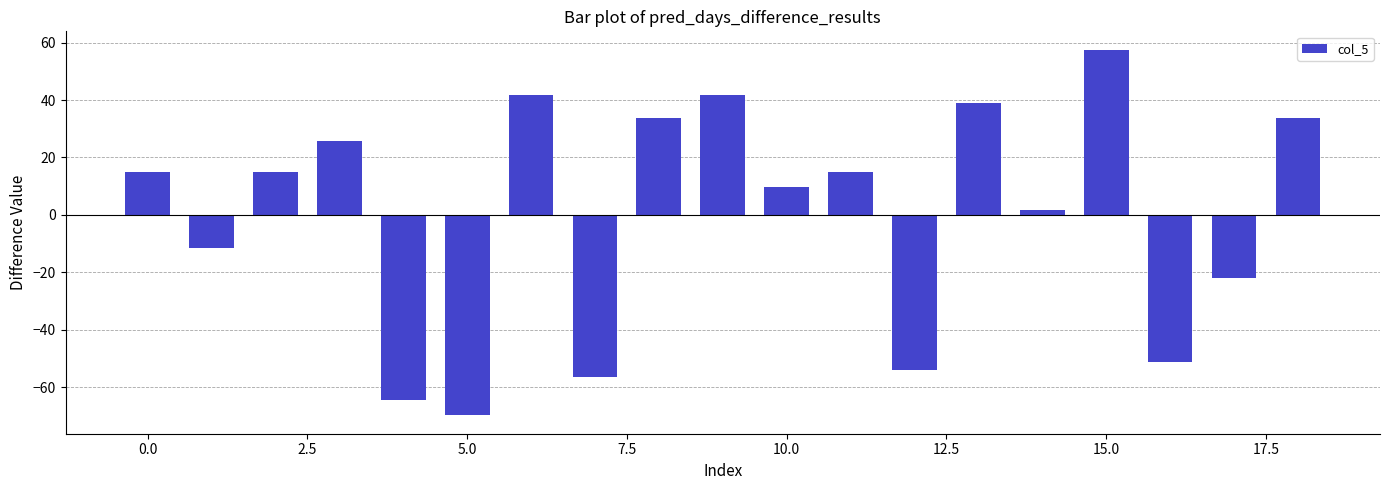

What is the difference between the maximum and minimum values?

127.4